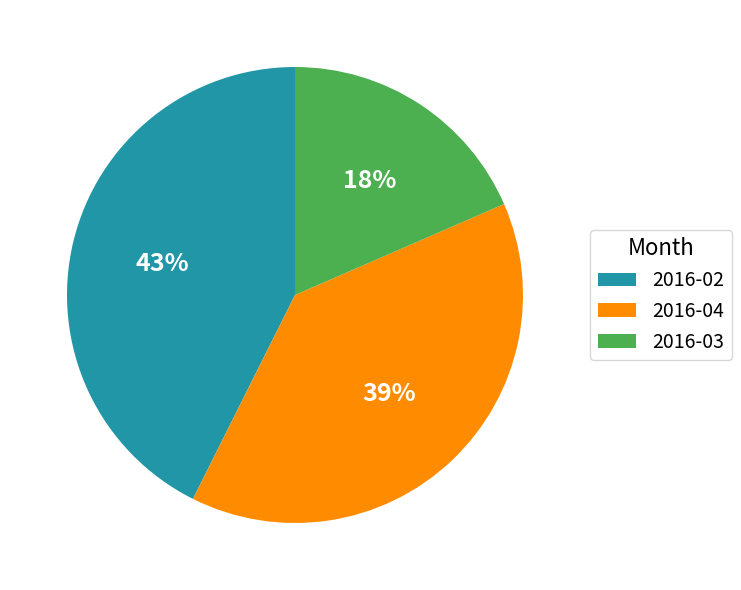

To the nearest percent, what percentage of the pie is 2016-04?

39%